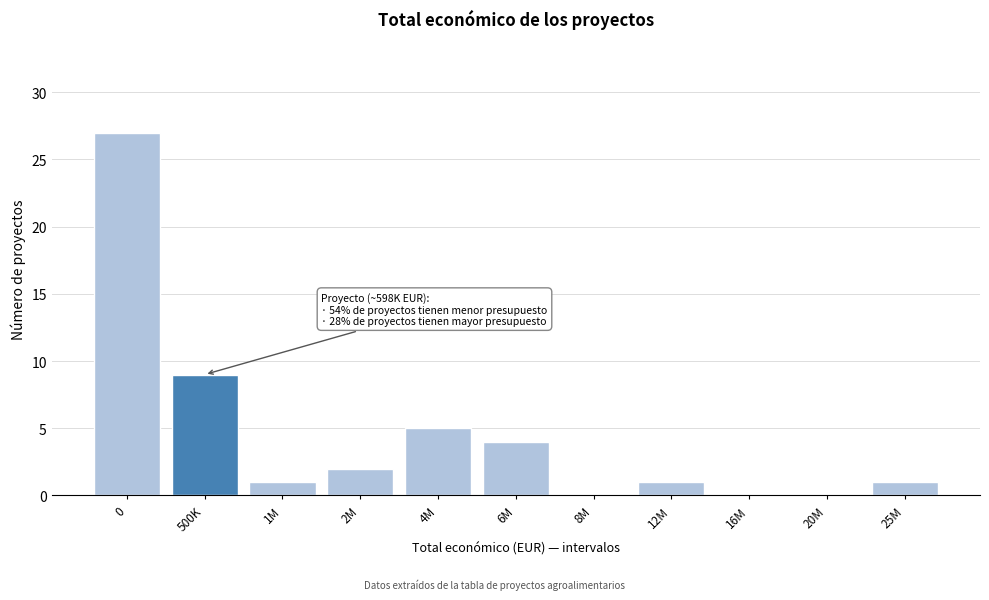

Reading left to right, list all the values displayed in this chart.

0=27	500K=9	1M=1	2M=2	4M=5	6M=4	8M=0	12M=1	16M=0	20M=0	25M=1